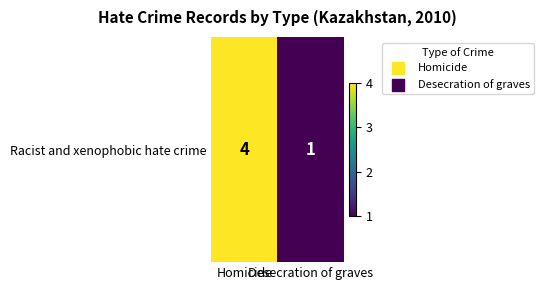

Rank the categories by value from highest to lowest.

Homicide, Desecration of graves